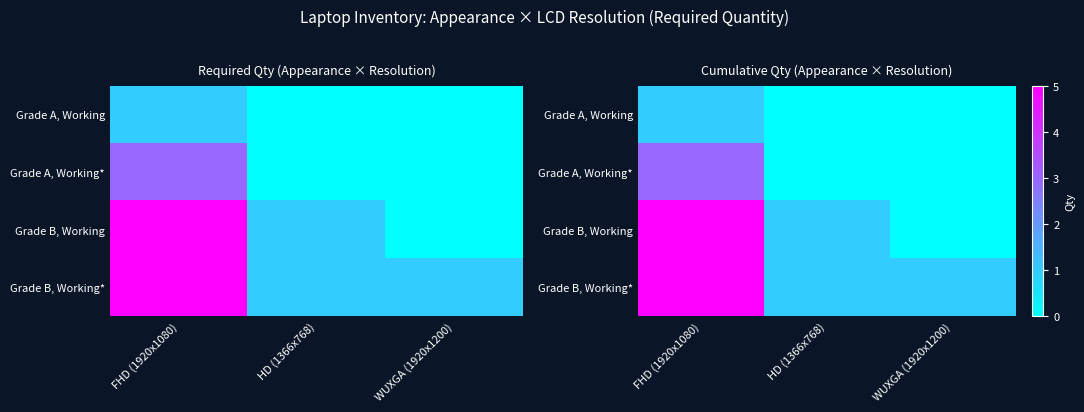

Between HD (1366x768) and FHD (1920x1080), which is larger?

FHD (1920x1080)